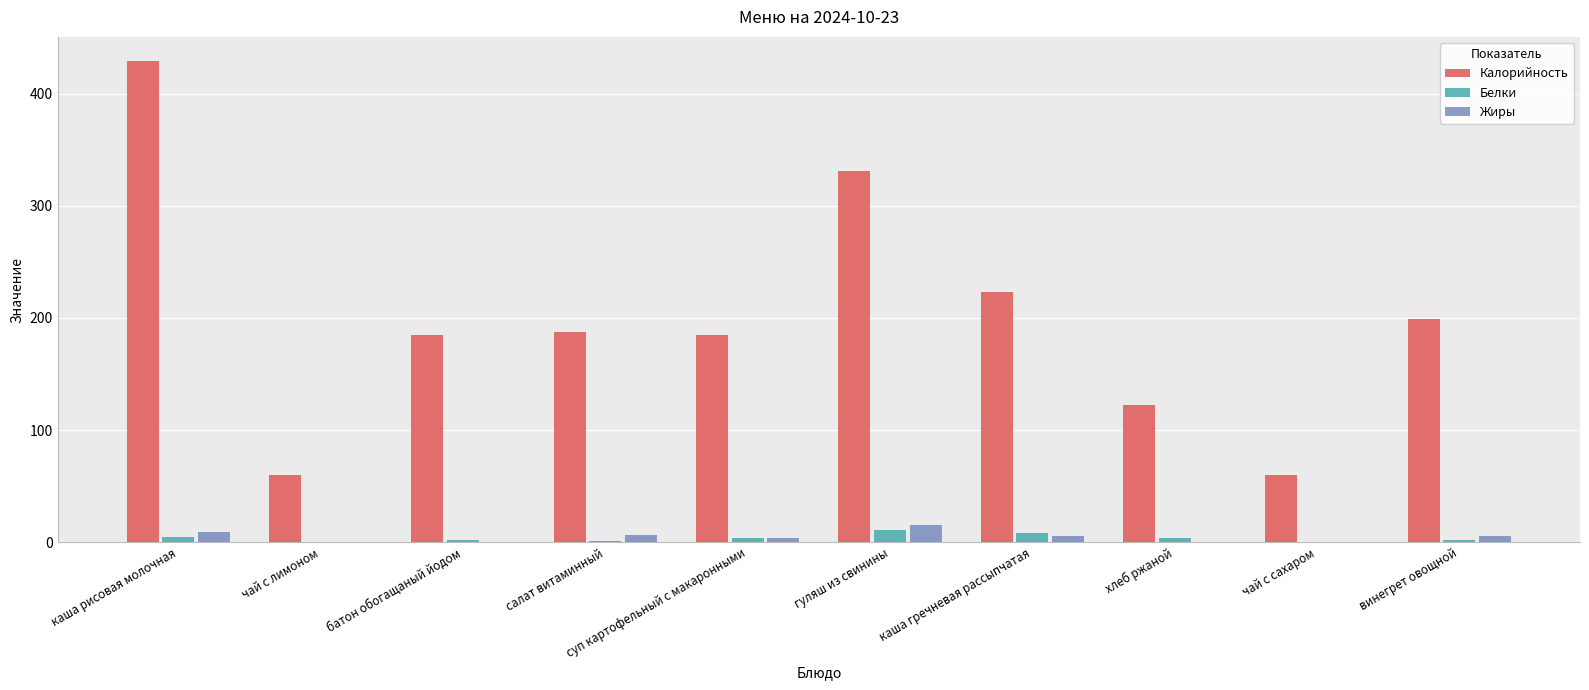

What is the sum of all Калорийность values?

1982.0